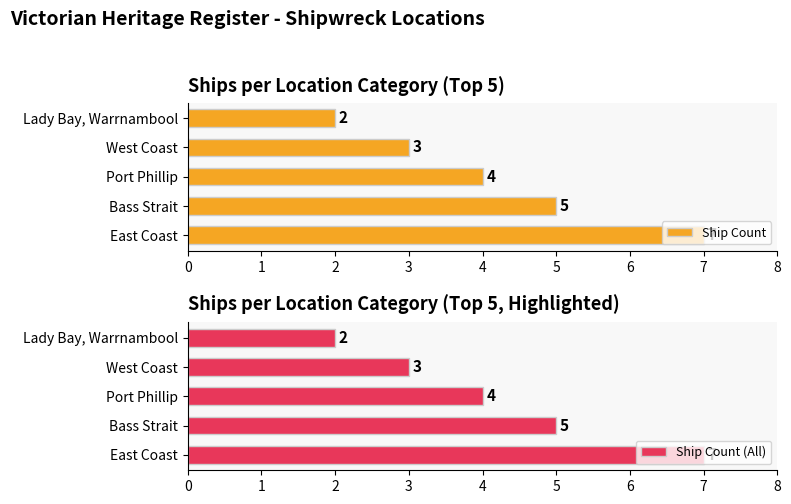

Which series has the largest range (max minus min)?

Ship Count